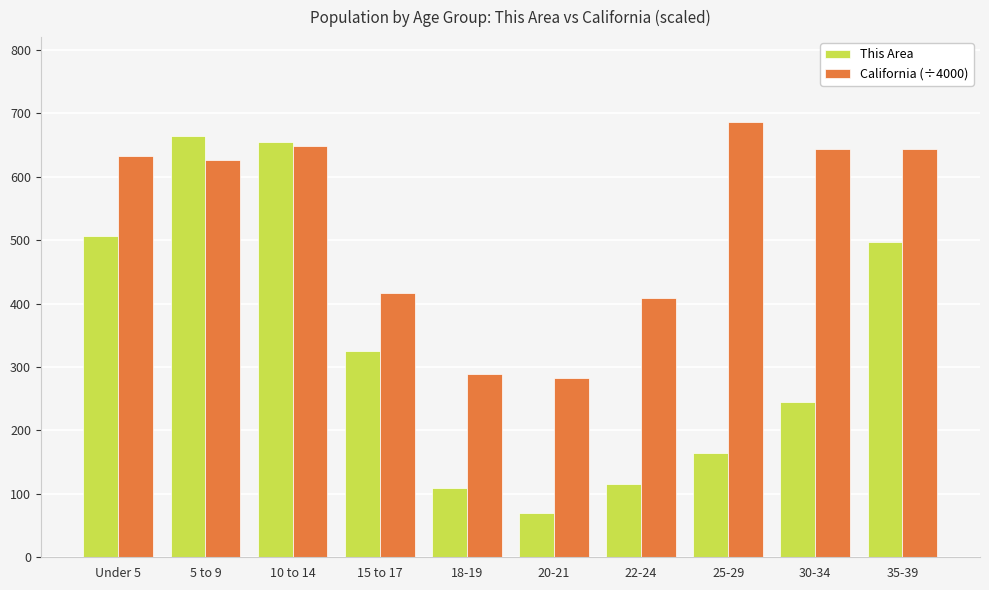

At which label does California (÷4000) first exceed 632?

Under 5